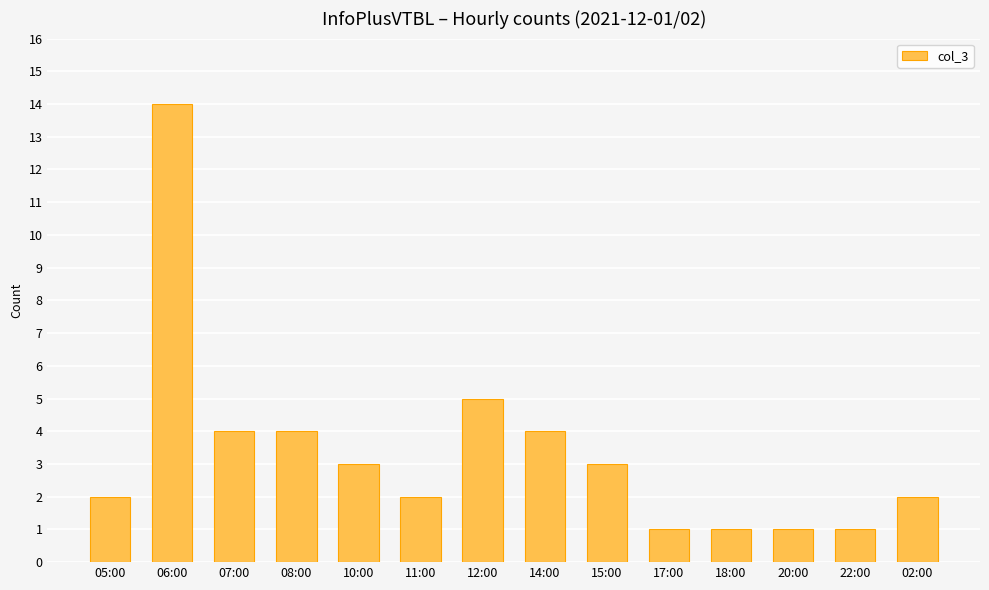

At which label does the data first exceed 3?

06:00